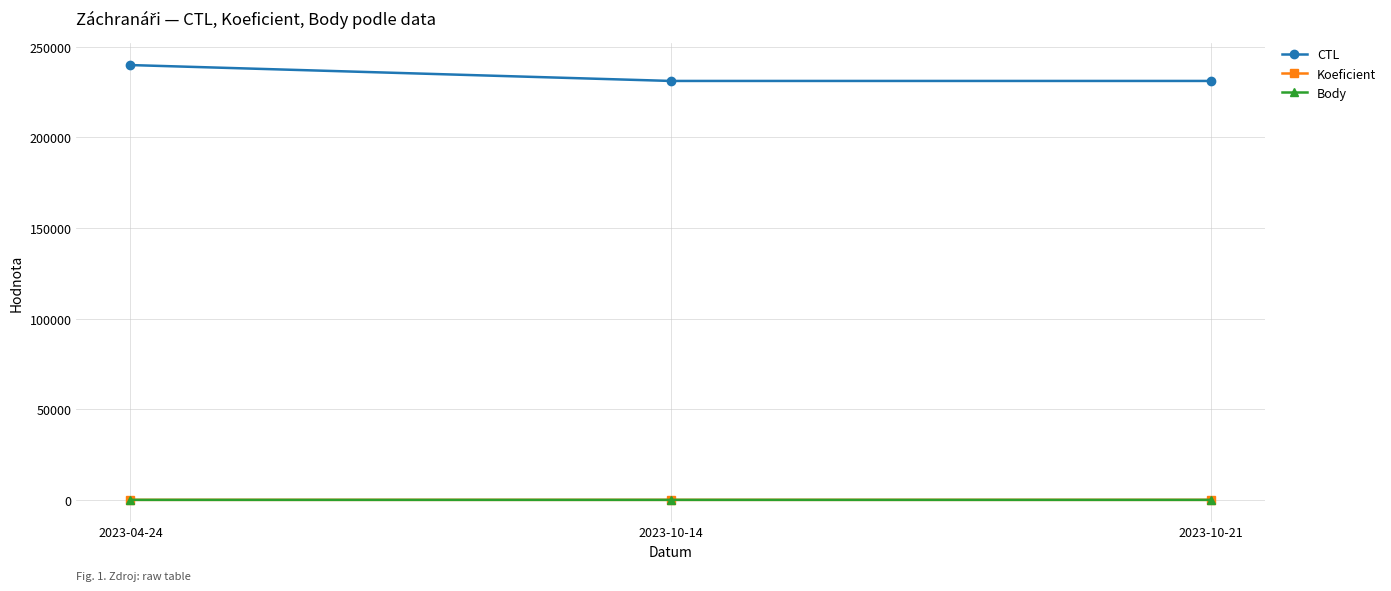

Is it true that Koeficient equals 1 at 2023-04-24?

True